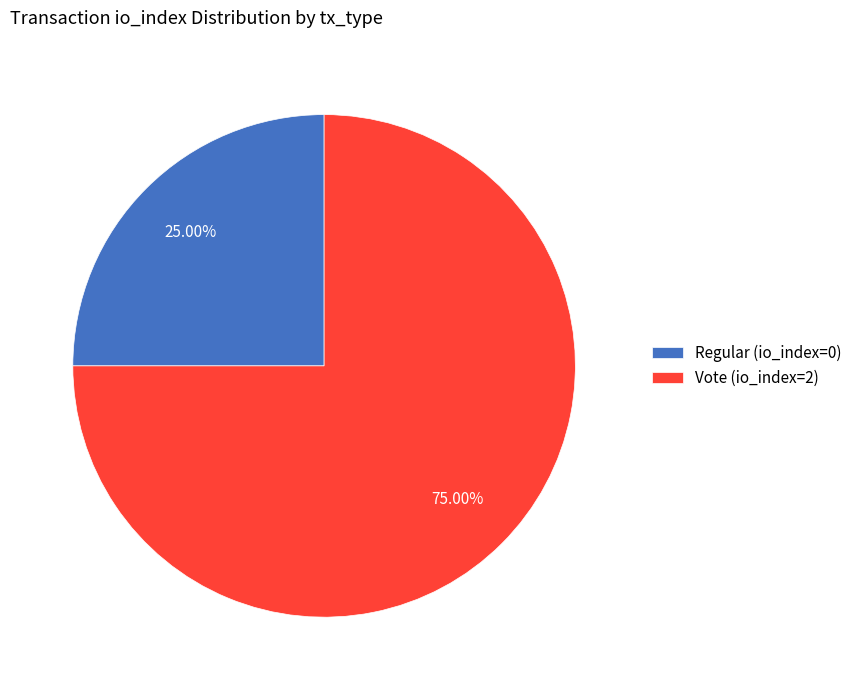

Between Vote (io_index=2) and Regular (io_index=0), which is larger?

Vote (io_index=2)